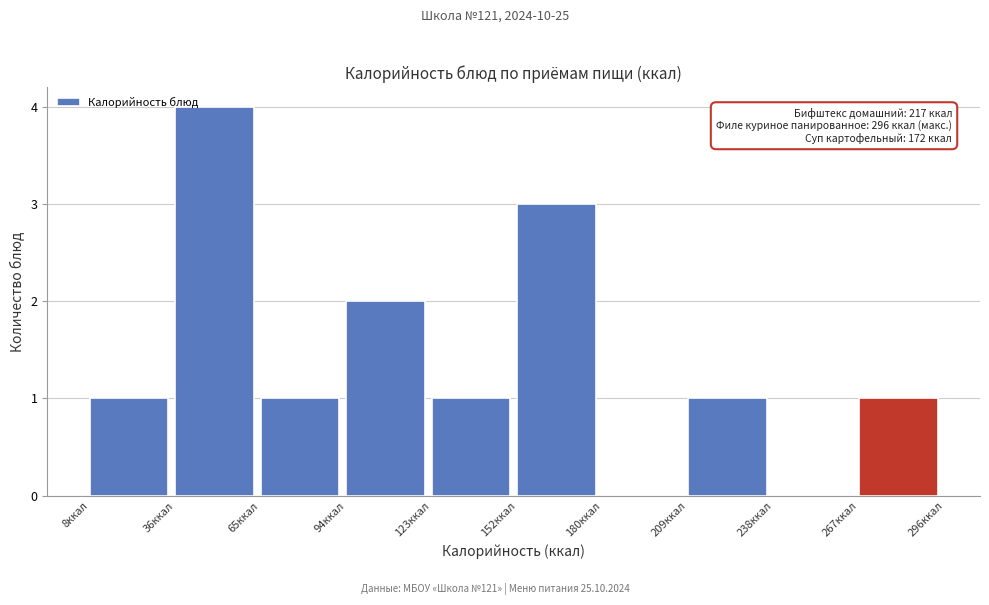

Over which range of the x-axis is the bar tallest?

35 to 65